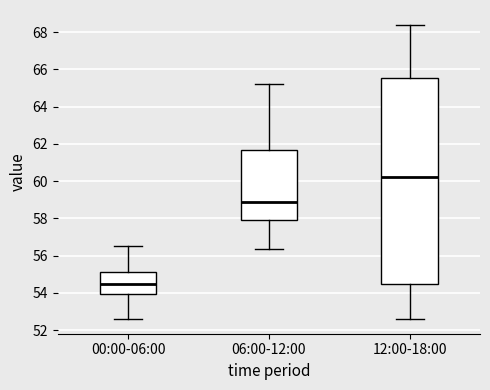

Which box's median line is the lowest?

00:00-06:00